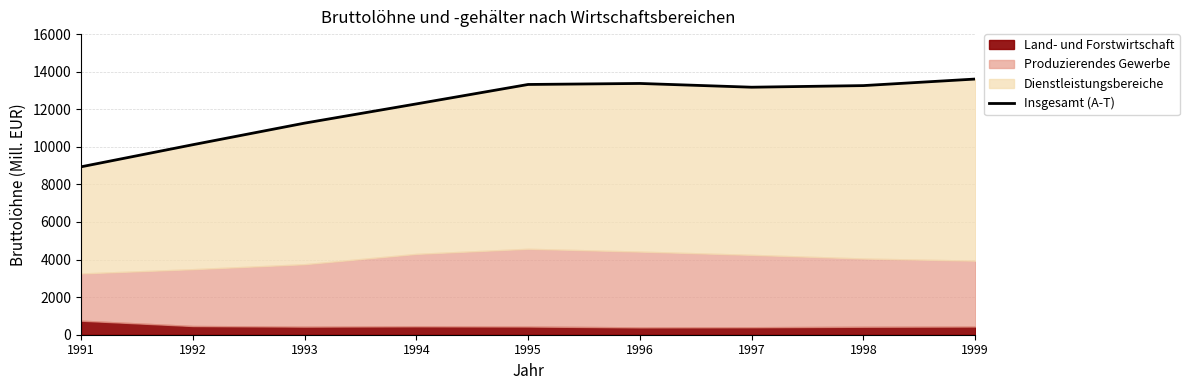

What is the difference between the second highest and second lowest values?

3260.4